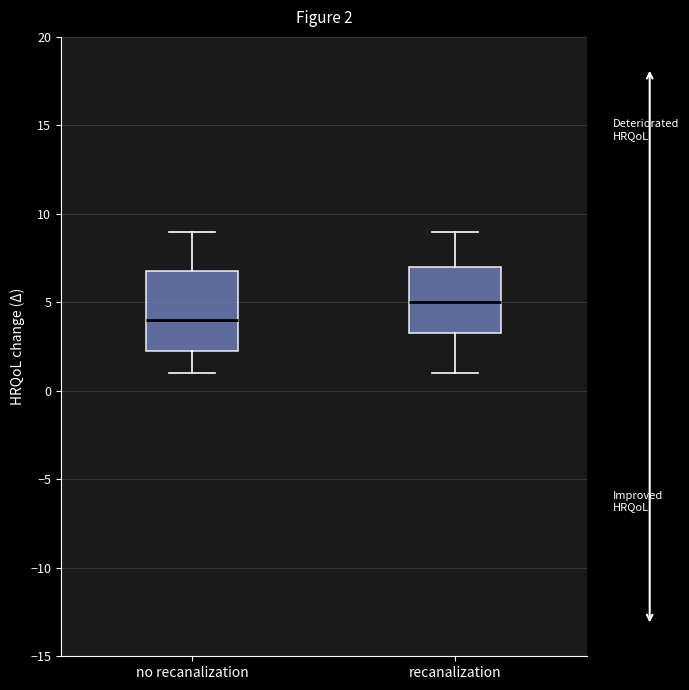

Comparing the boxes themselves (not the whiskers), which one is the tallest?

no recanalization